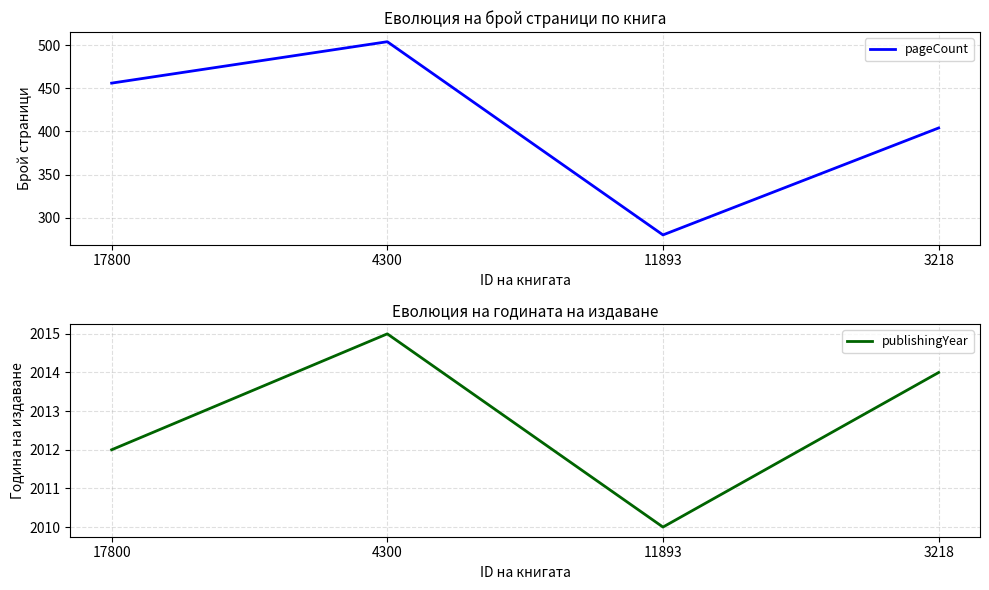

What is the smallest value displayed?

280